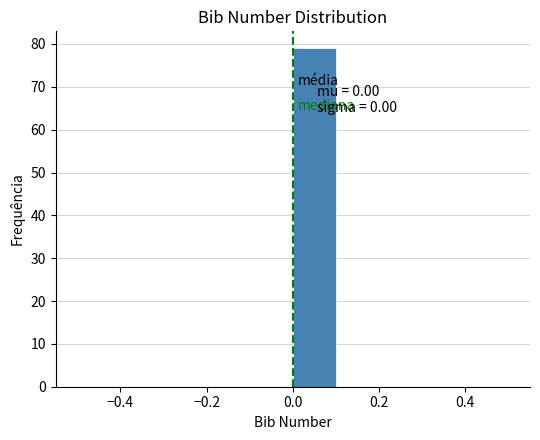

Over which range of the x-axis is the bar tallest?

0.0 to 0.1